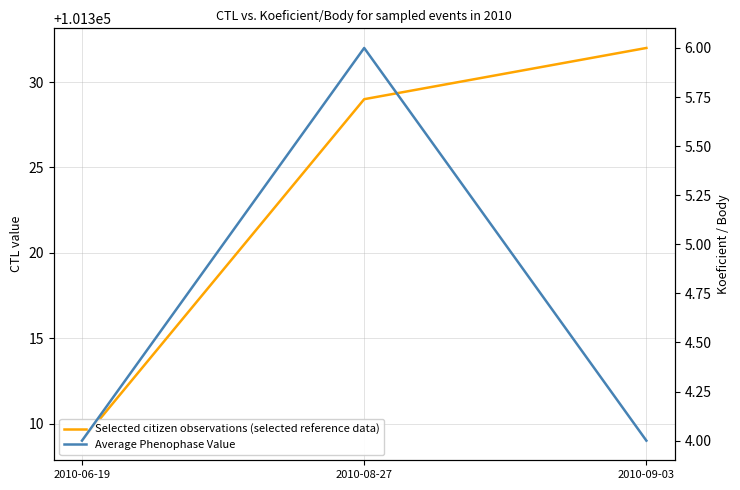

Reading left to right, list all the values displayed in this chart.

Selected citizen observations (selected reference data): 2010-06-19=101309	2010-08-27=101329	2010-09-03=101332
Average Phenophase Value: 2010-06-19=4	2010-08-27=6	2010-09-03=4